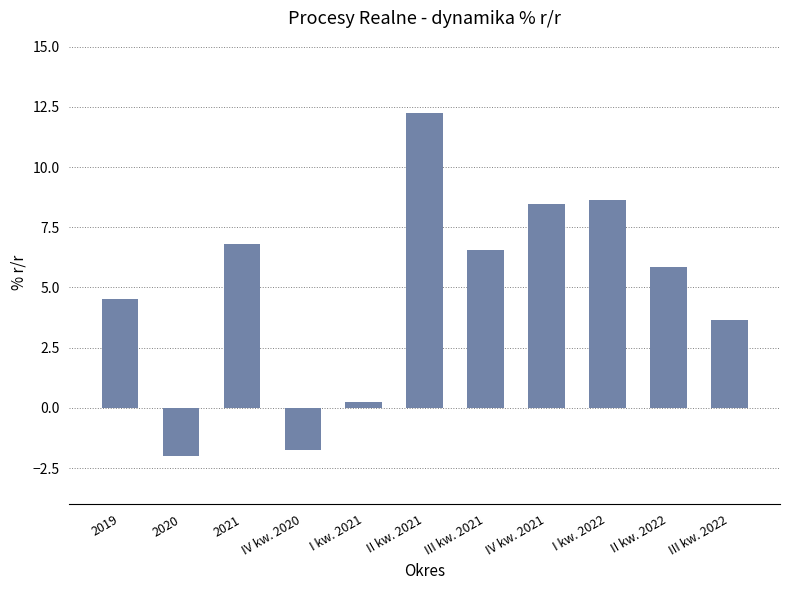

The chart shows a value of -0.6 at 2020. True or false?

False